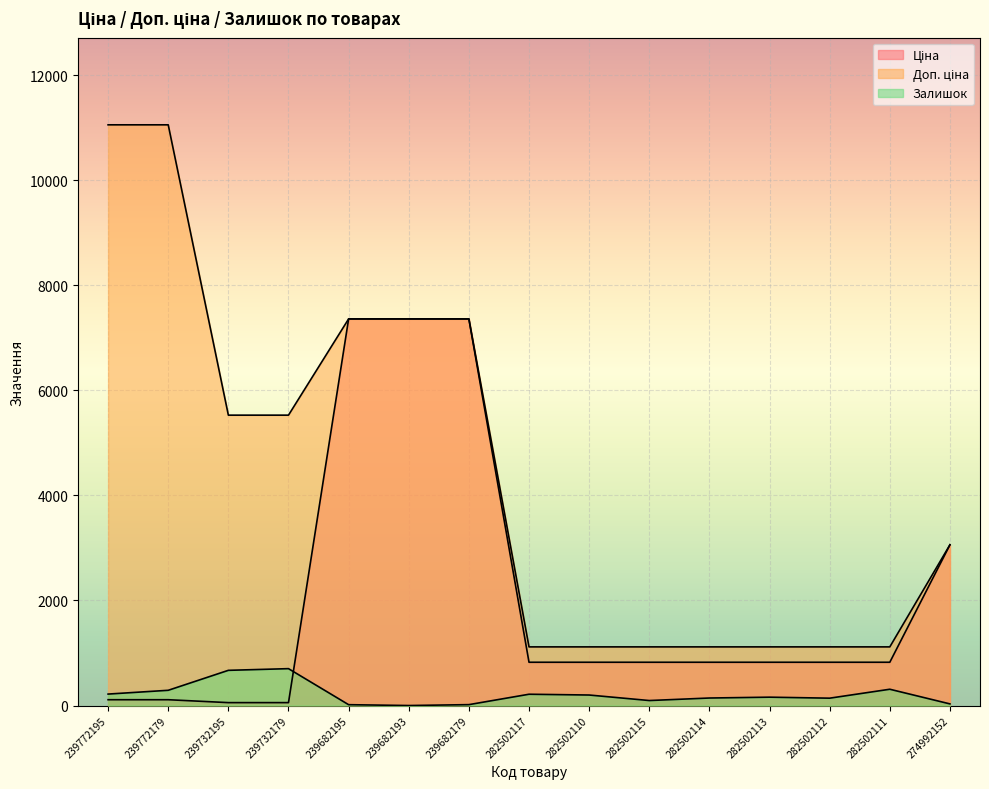

Read the Залишок value at 282502112.

140.0